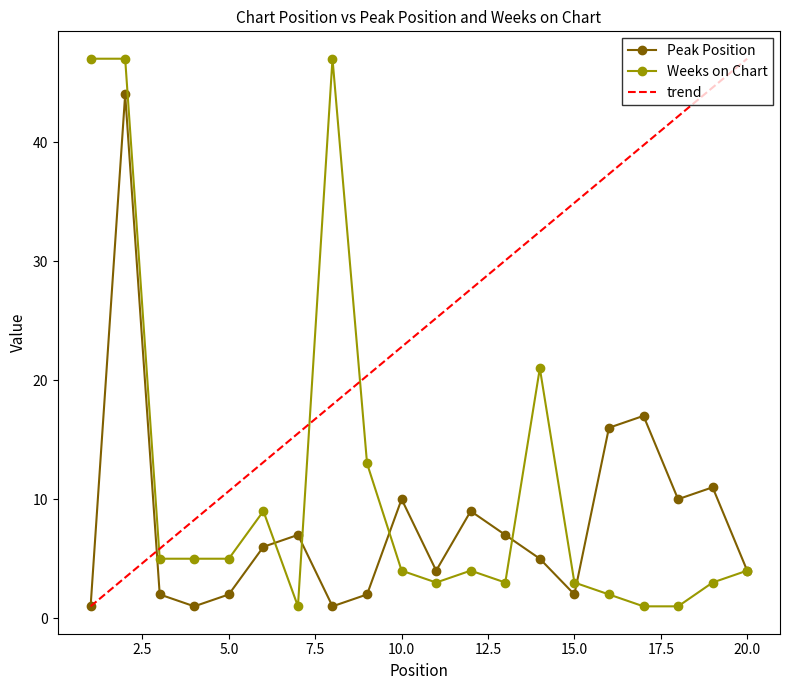

The Peak Position series shows 1 at 4. True or false?

True